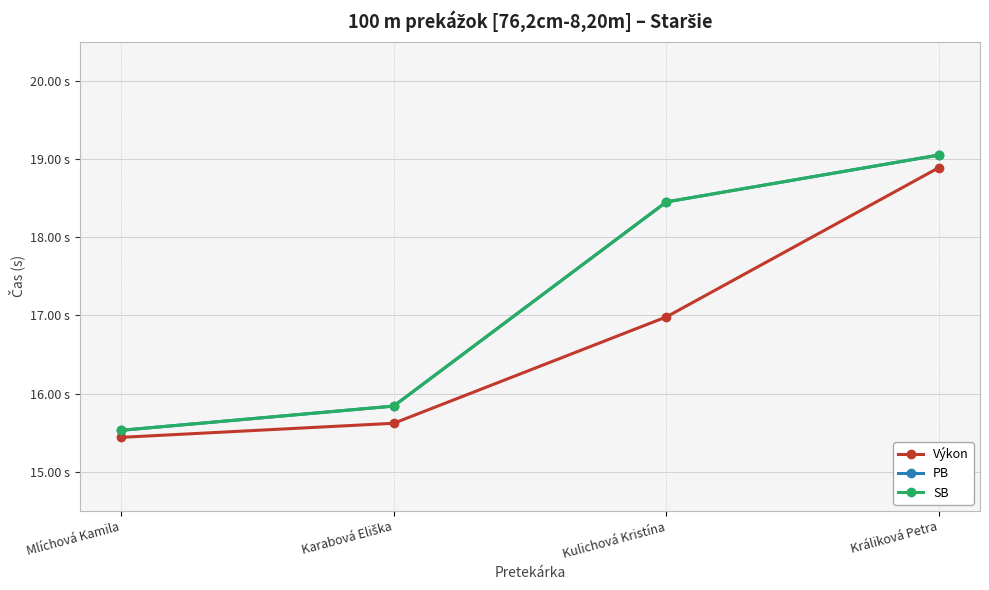

Which series has the widest spread of values?

PB